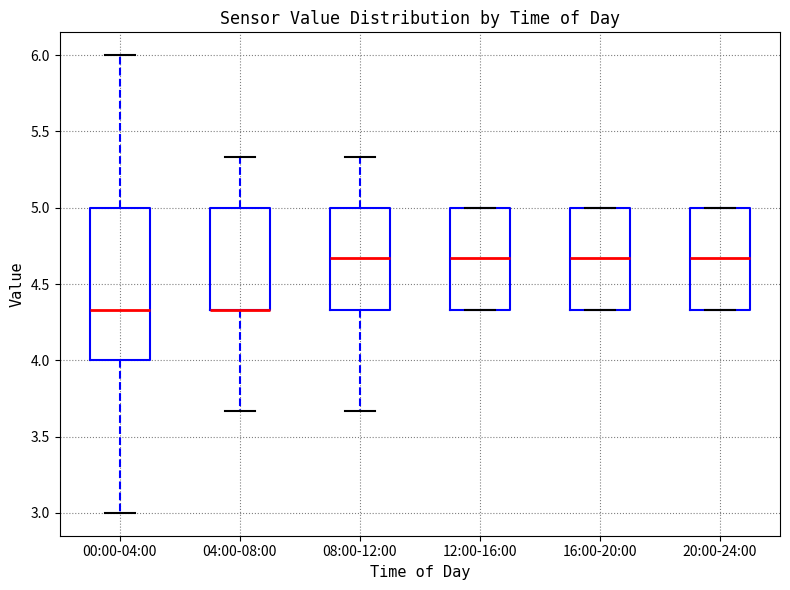

Comparing the boxes themselves (not the whiskers), which one is the tallest?

00:00-04:00